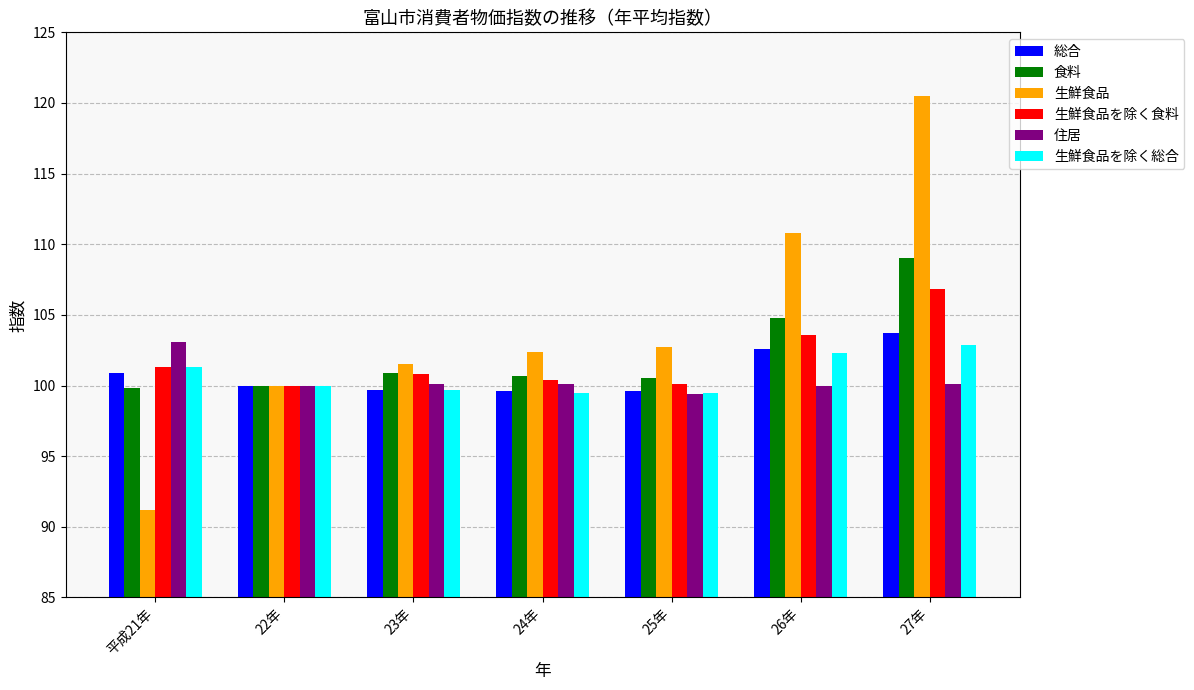

Which category has the highest value in the 生鮮食品を除く食料 series?

27年